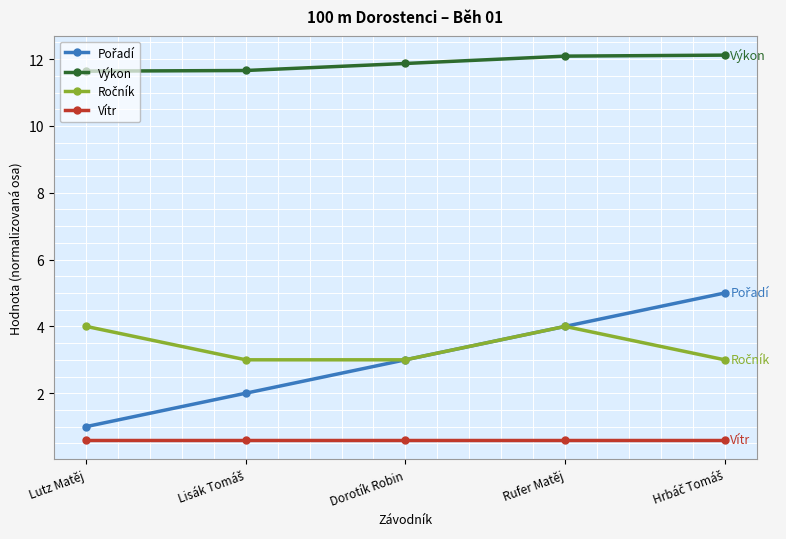

Which series has the largest total across all categories?

Výkon